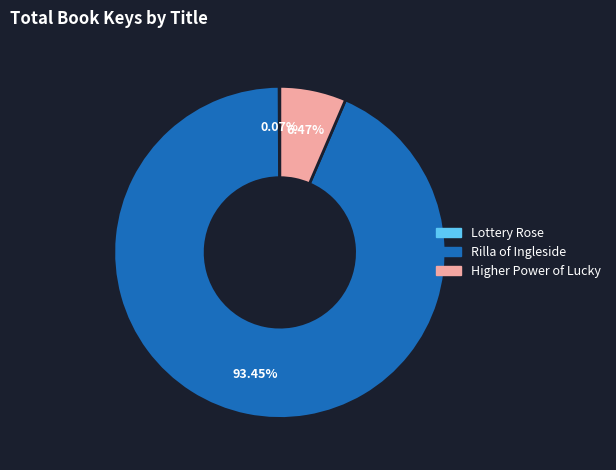

Which category has the biggest portion of the pie?

Rilla of Ingleside